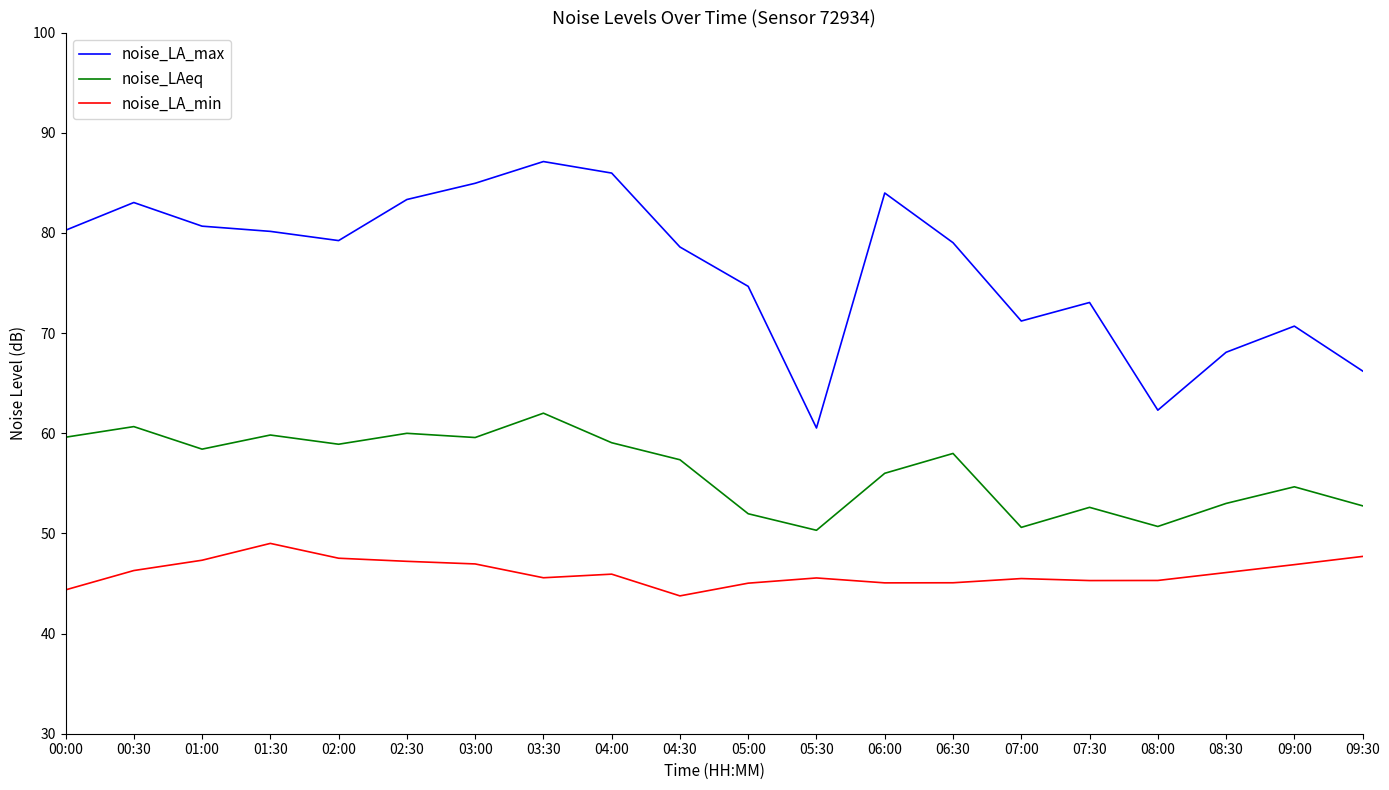

List the series in order of their peak value, lowest first.

noise_LA_min, noise_LAeq, noise_LA_max